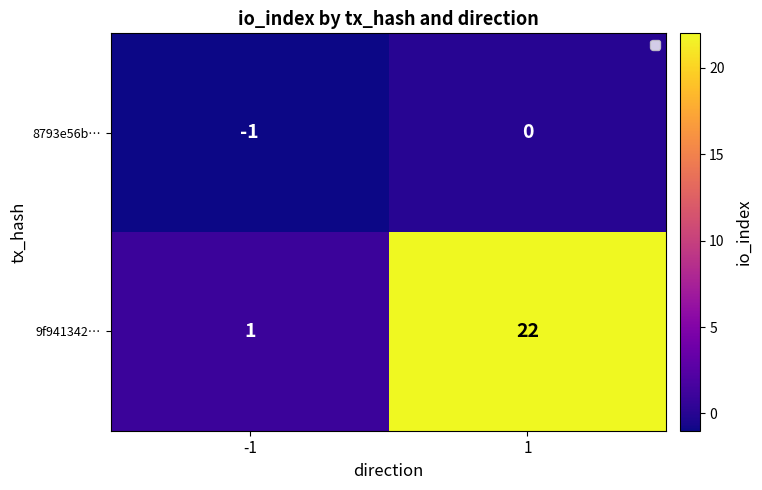

The value of 8793e56b… at 1 is 0. True or false?

True